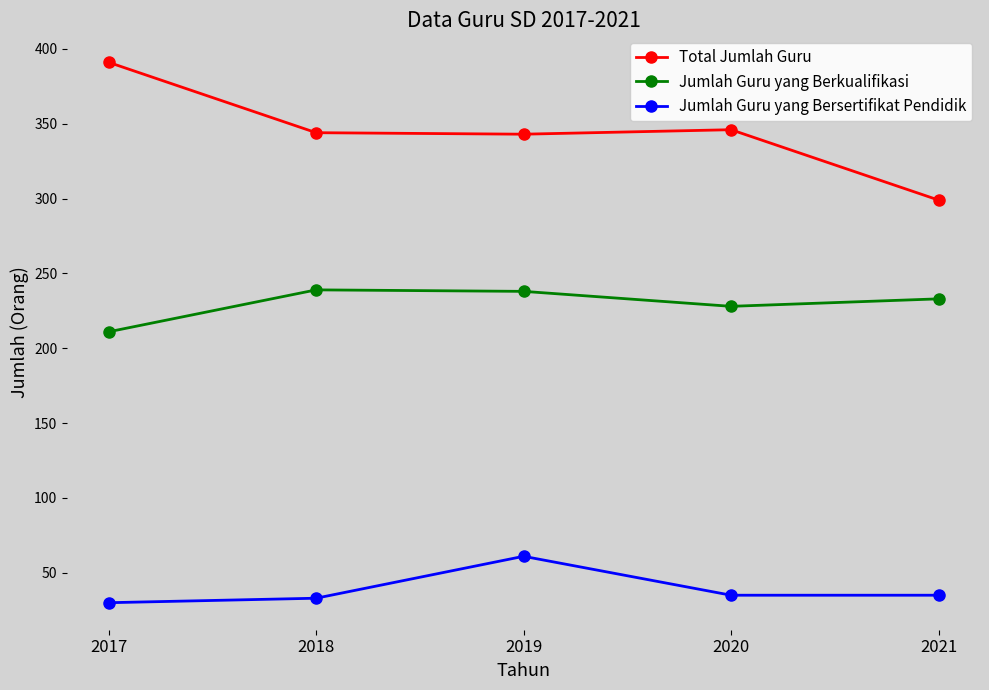

True or false: Total Jumlah Guru has more than 1 points higher than both neighbors.

False